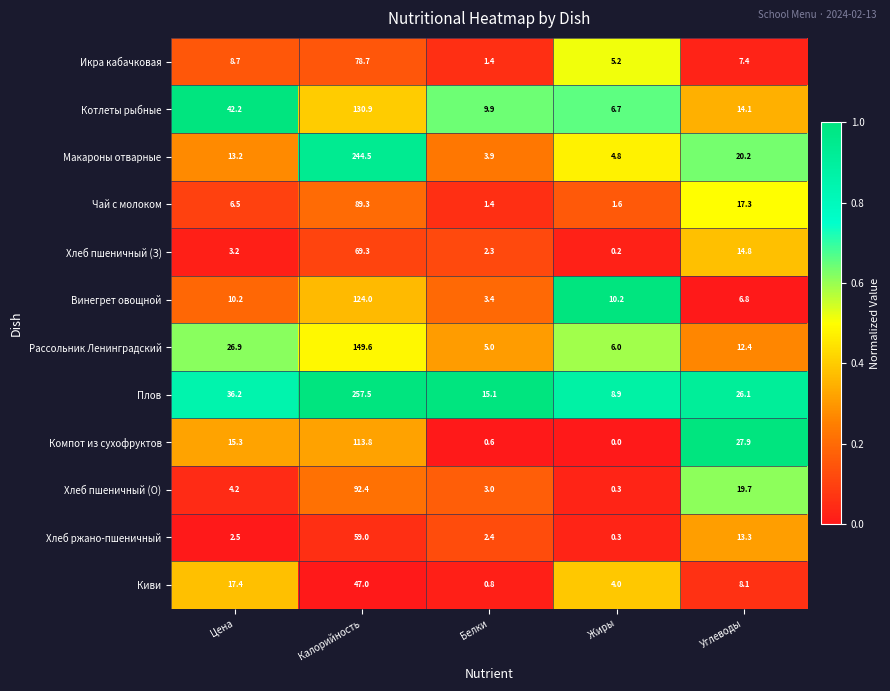

What is the sum of all Винегрет овощной values?

154.6